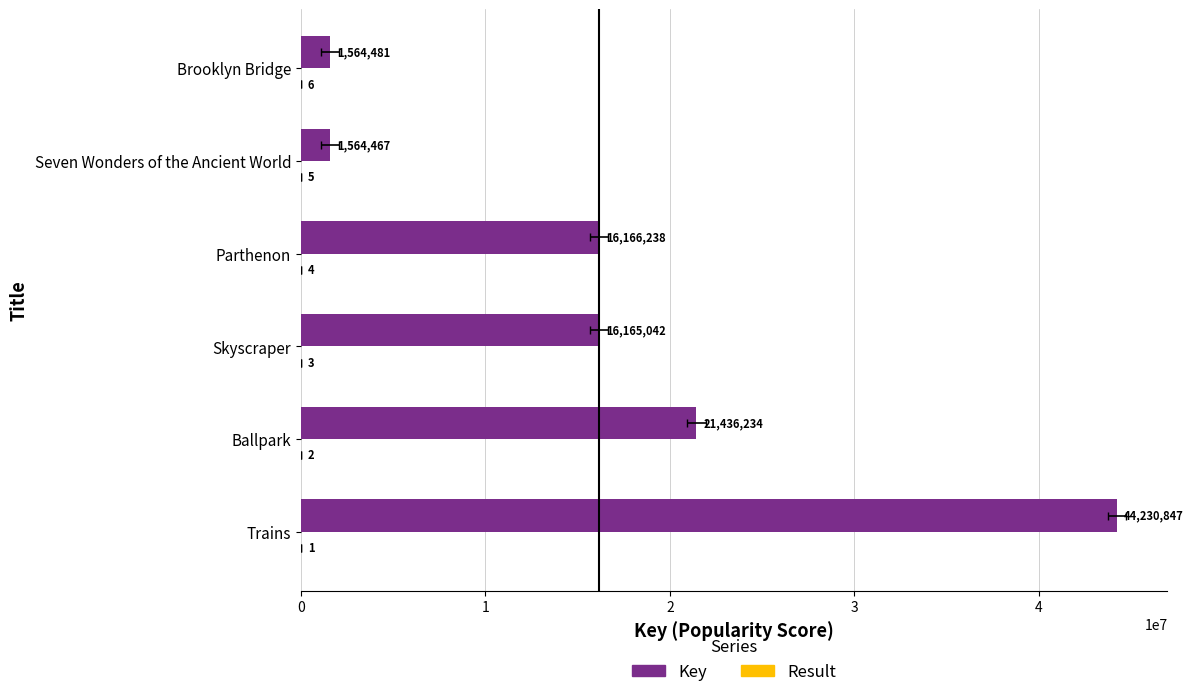

What is the value of the Key bar at the 4th from the left?

16166238